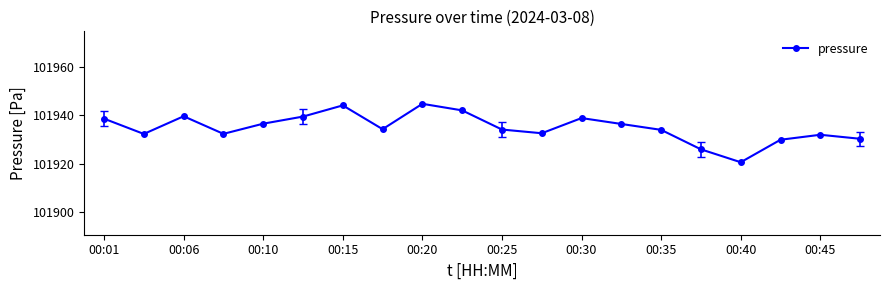

What is the average value?

101935.0